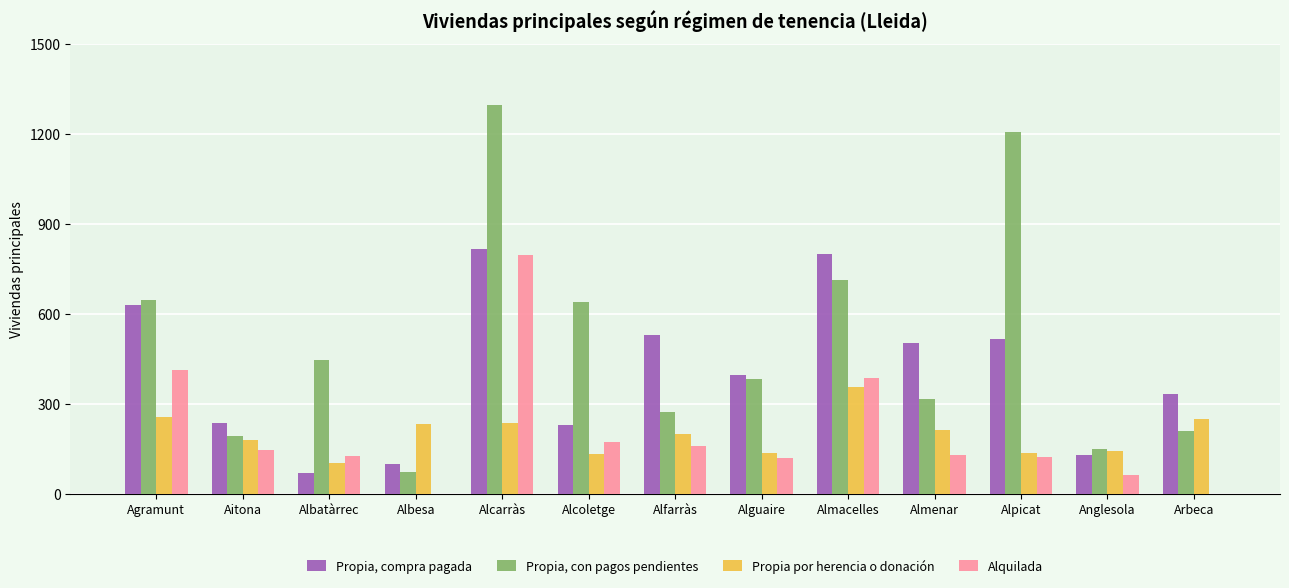

The Alquilada series shows 137 at Almacelles. True or false?

False